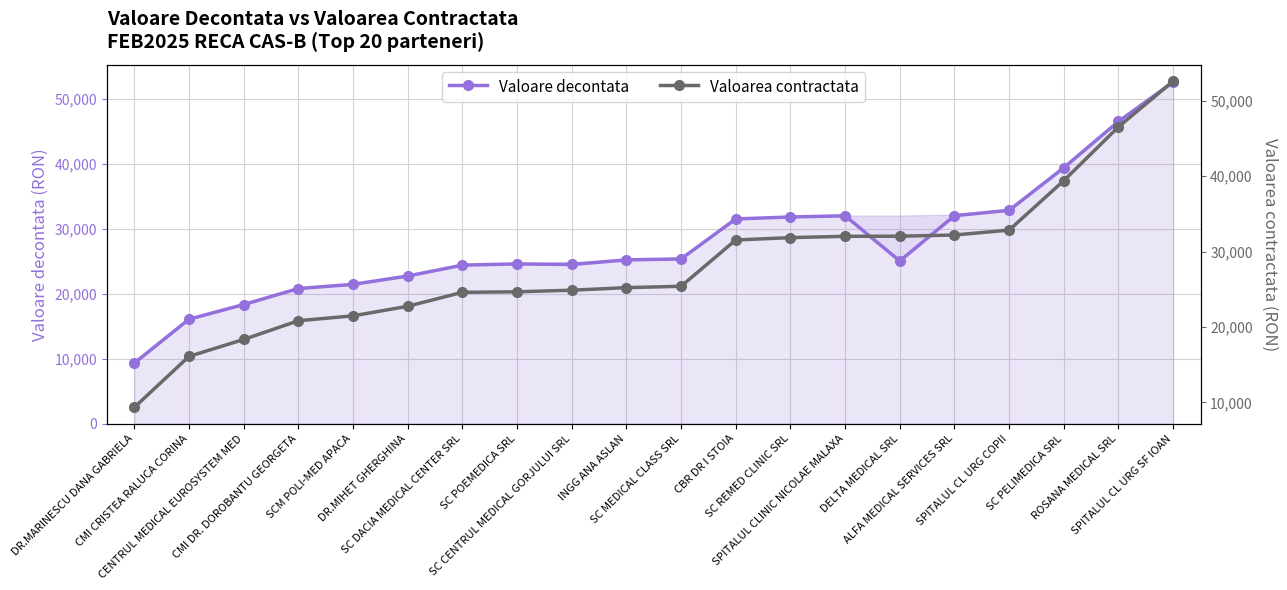

How many data points in Valoarea contractata are above 25390?

9